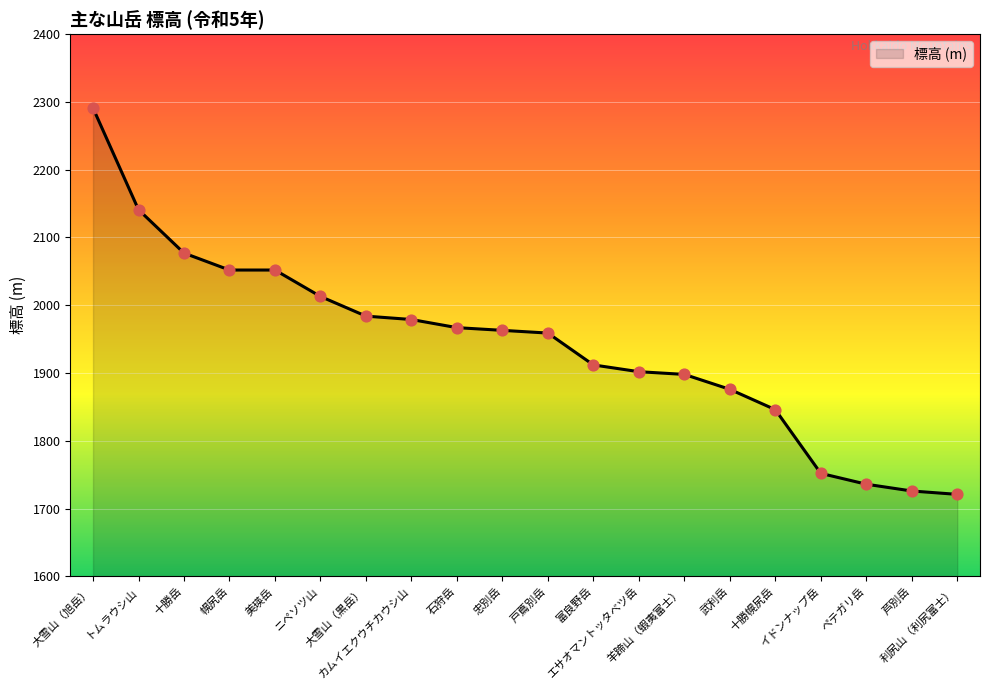

What is the ratio of the value at 幌尻岳 to the value at ニペソツ山?

1.0